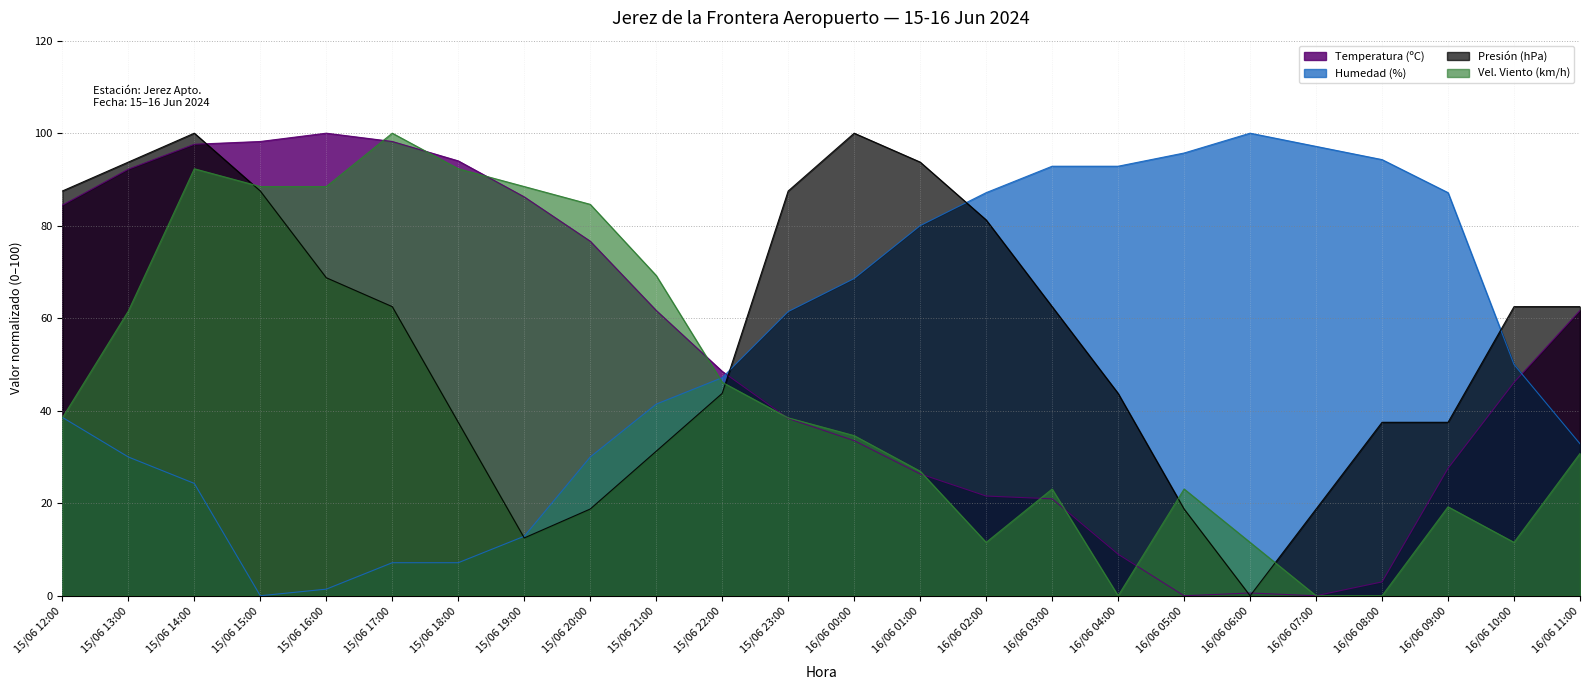

What position from the right is 15/06 17:00?

19